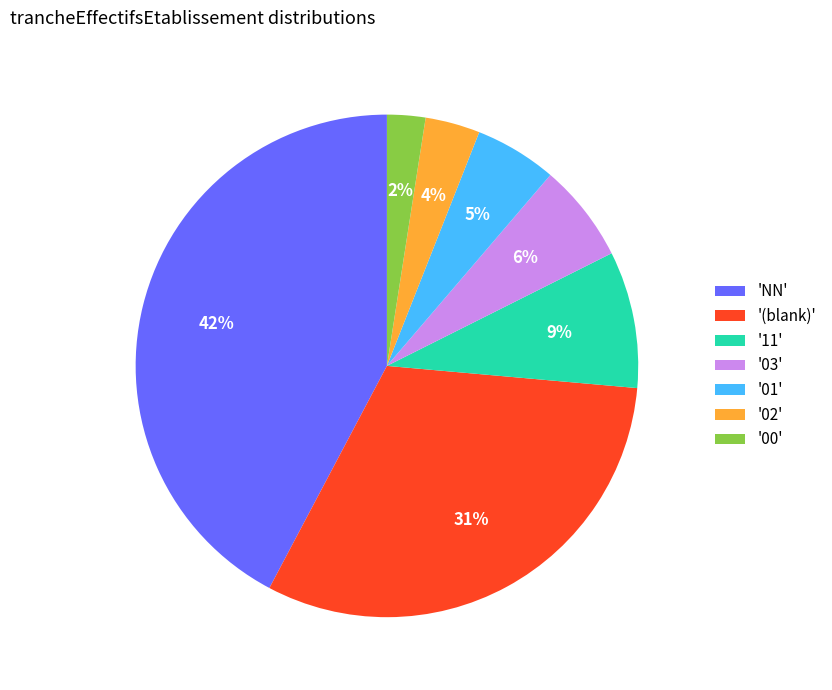

Count the number of slices in the pie.

7